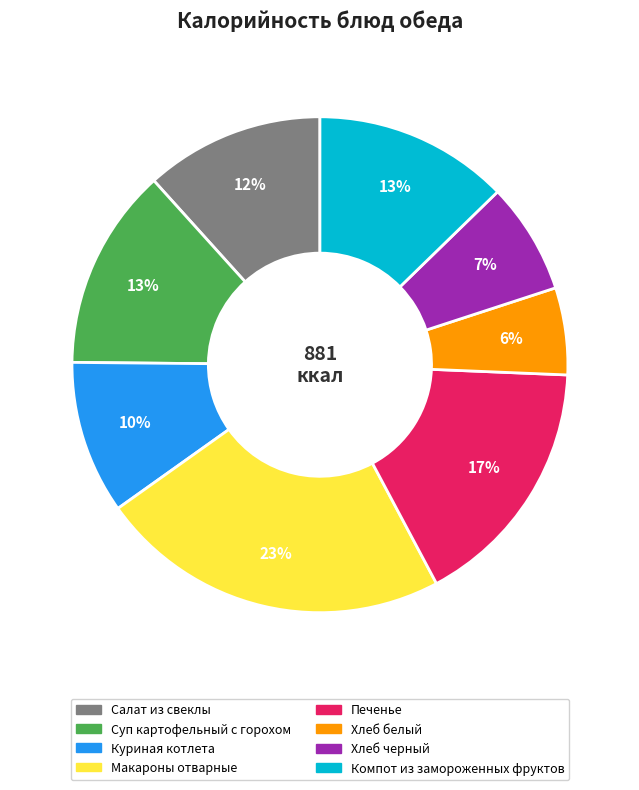

What percentage is the Хлеб черный slice, to the nearest percent?

7%